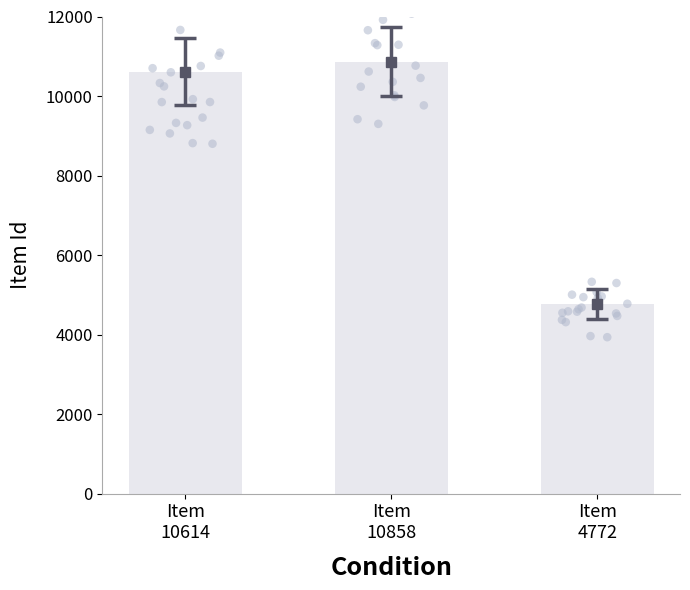

What is the change in value from Item
10614 to Item
10858?

+244